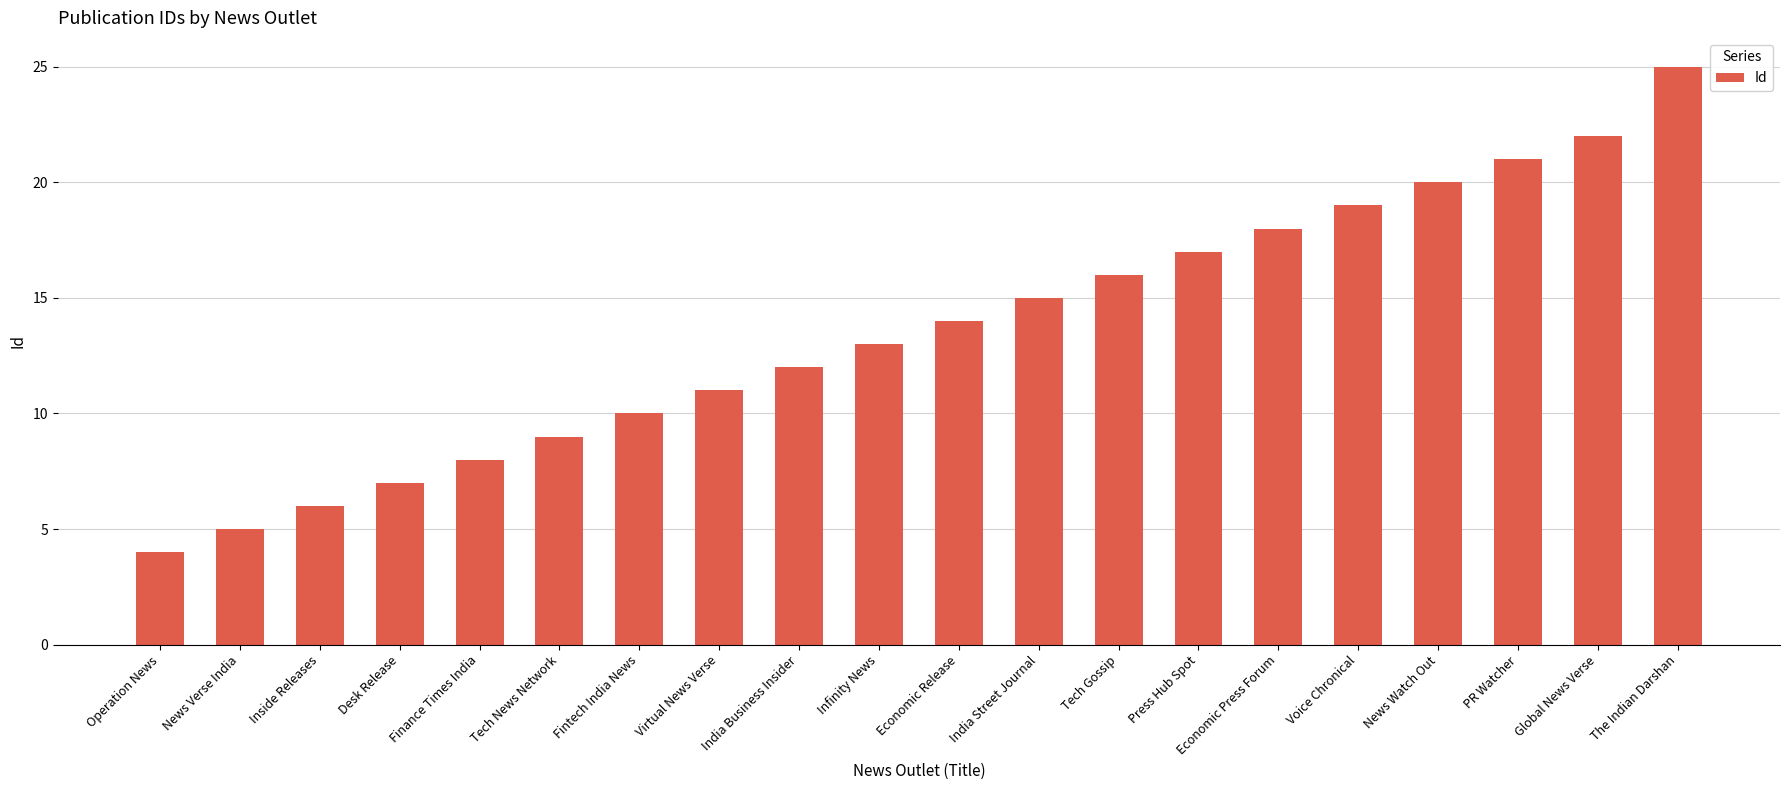

What is the label of the 9th bar from the right?

India Street Journal